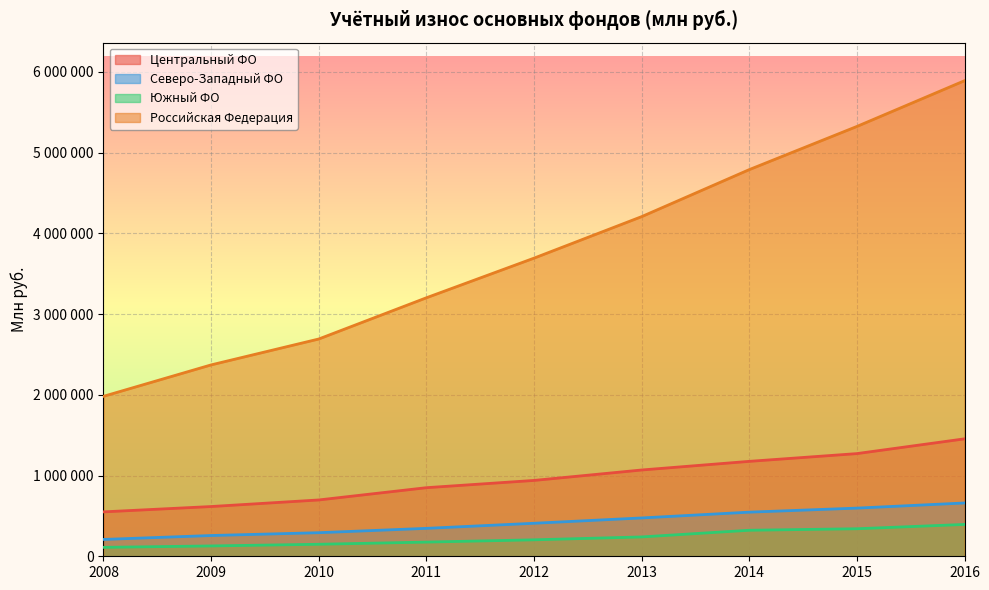

What is the sum of the Южный ФО values at 2016 and 2010?

543242